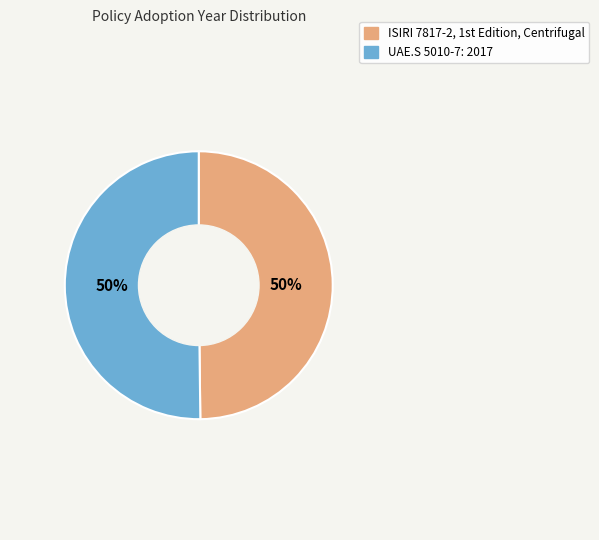

To the nearest percent, what portion does UAE.S 5010-7: 2017 represent?

50%